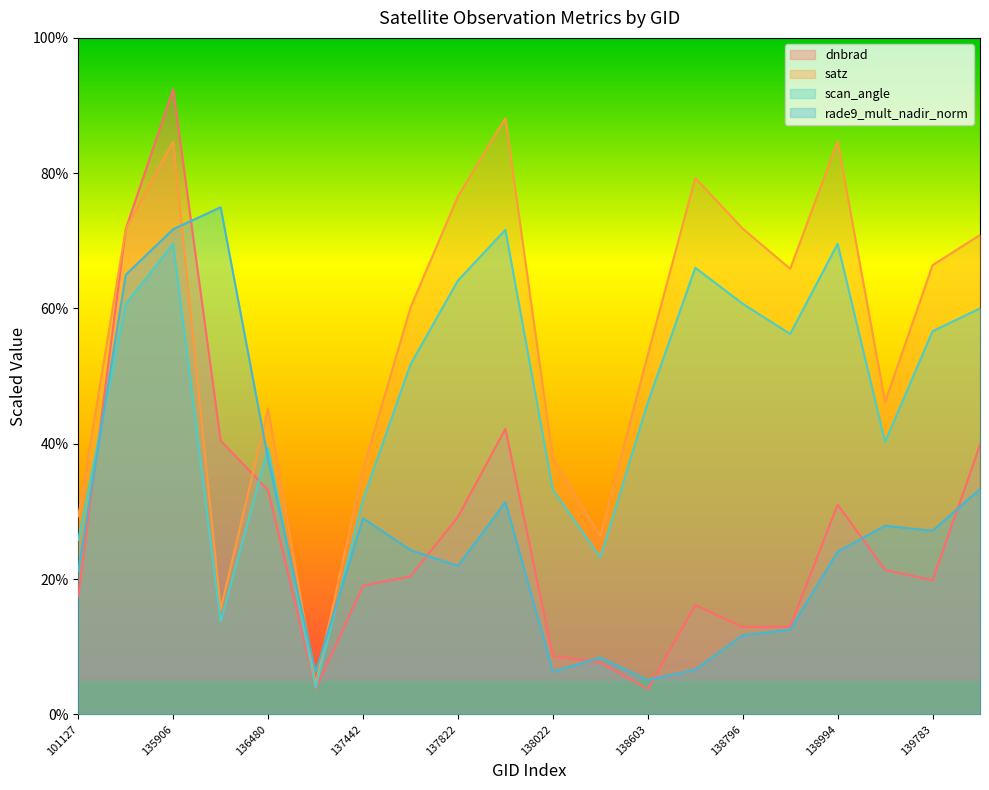

What is the average value of the scan_angle series?

47.2